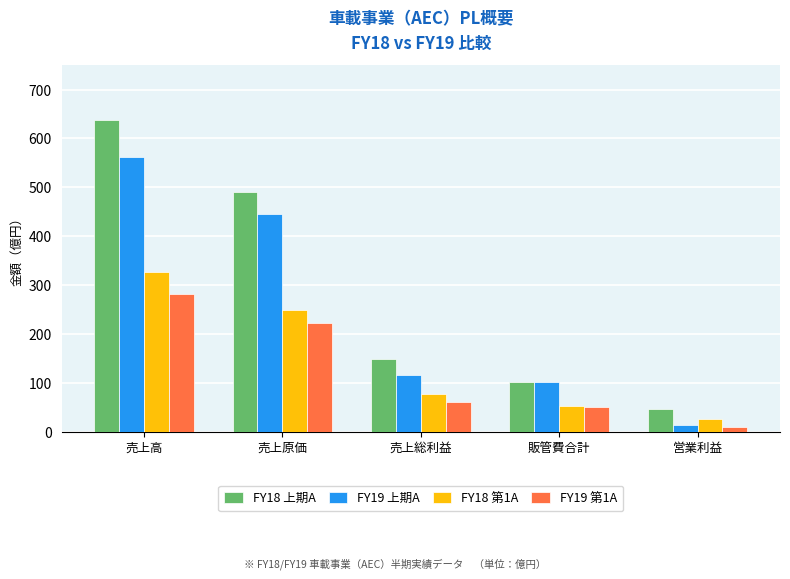

What is the spread (max minus min) of values at 売上原価?

269.1